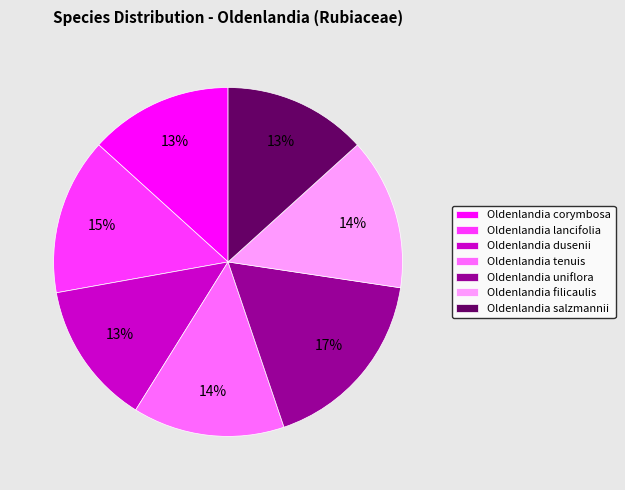

Is the sum of Oldenlandia corymbosa and Oldenlandia uniflora greater than half?

No